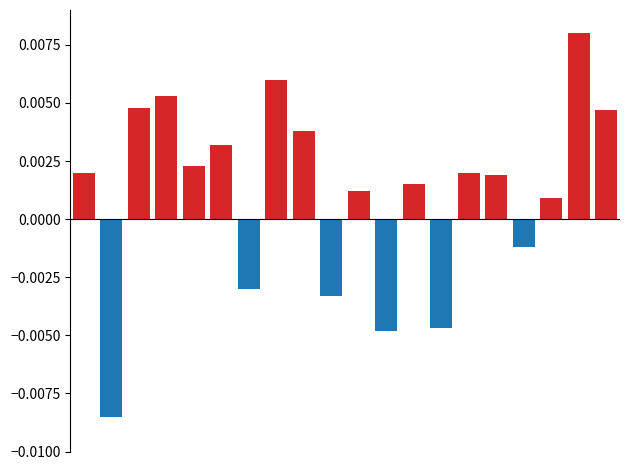

What are all the series names shown in the legend?

positive, negative